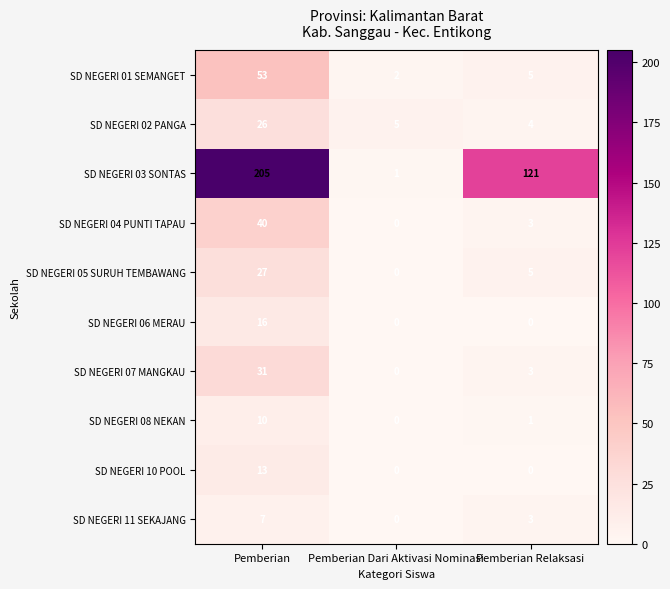

True or false: SD NEGERI 11 SEKAJANG has a value of 12 at Pemberian.

False